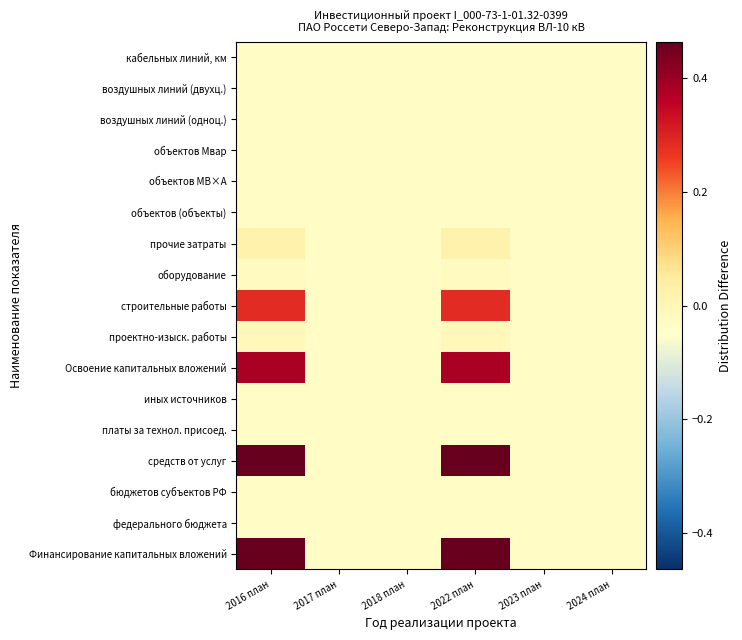

Which series changed the most between 2017 план and 2024 план?

Финансирование капитальных вложений